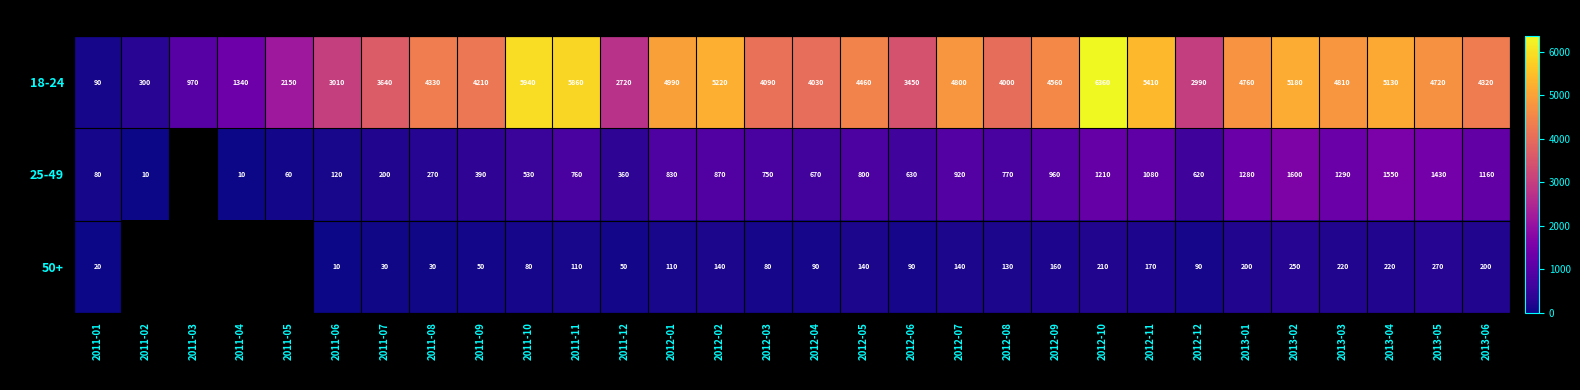

Which has a higher value, 2012-12 or 2011-09?

2011-09